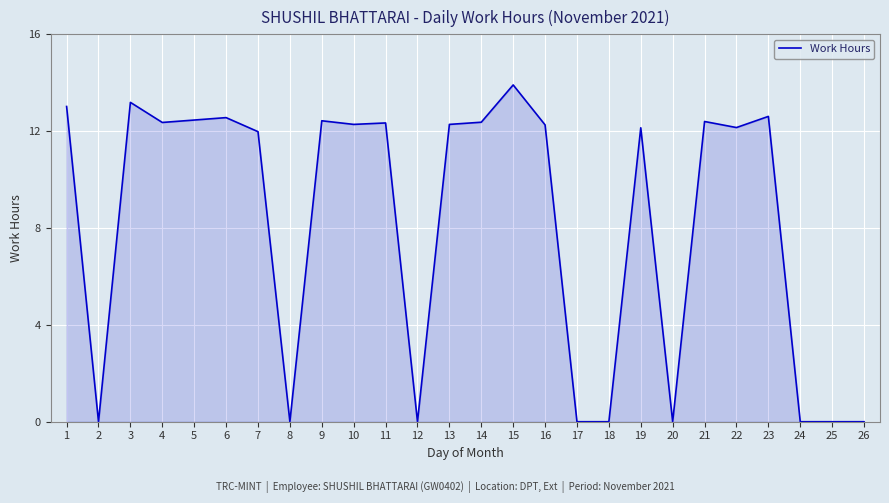

True or false: the data has more than 2 interior local peaks.

True